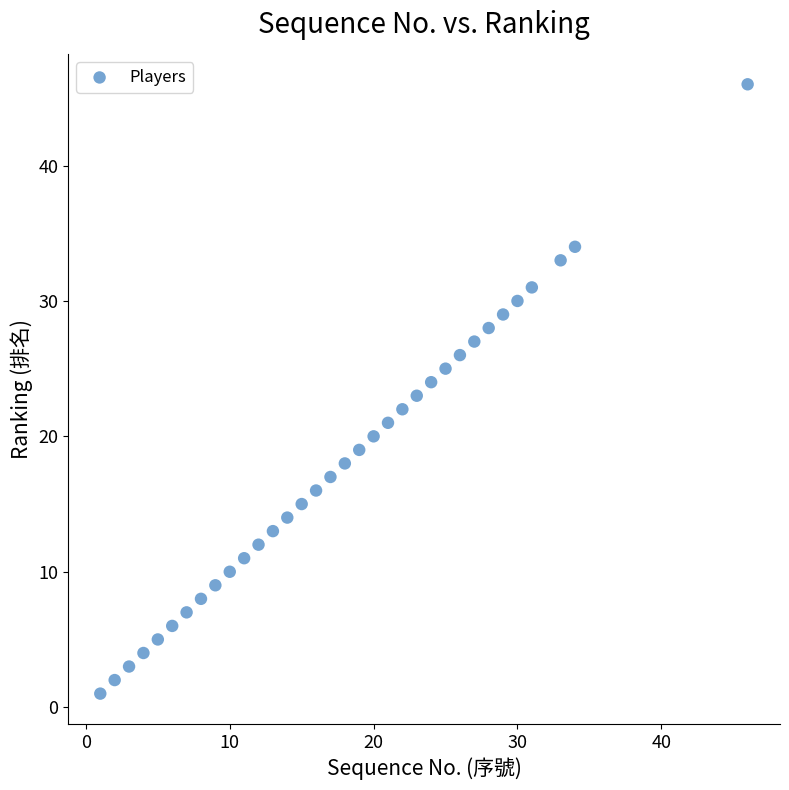

What is the range of Y values (max minus min)?

45